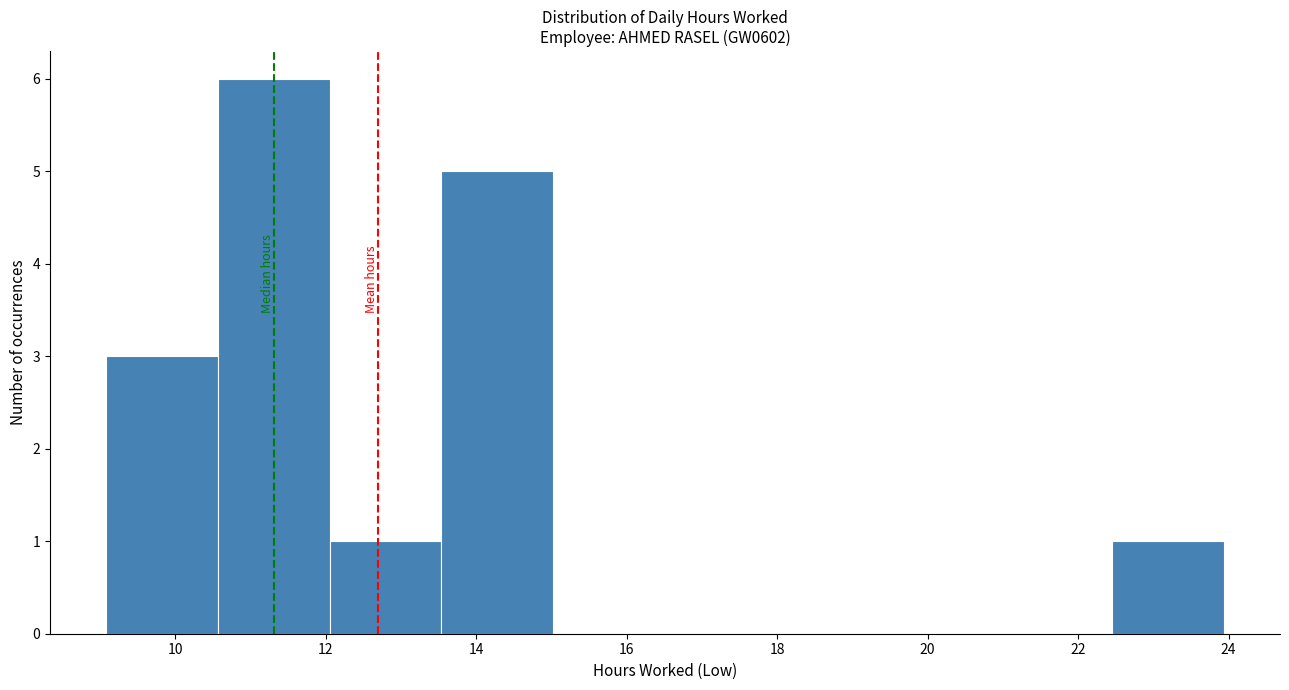

How tall is the bar that spans 10.6 to 12.0 on the x-axis? Neither the bar edges nor the heights are printed on the chart, so give them approximately, as read against the axes.

6